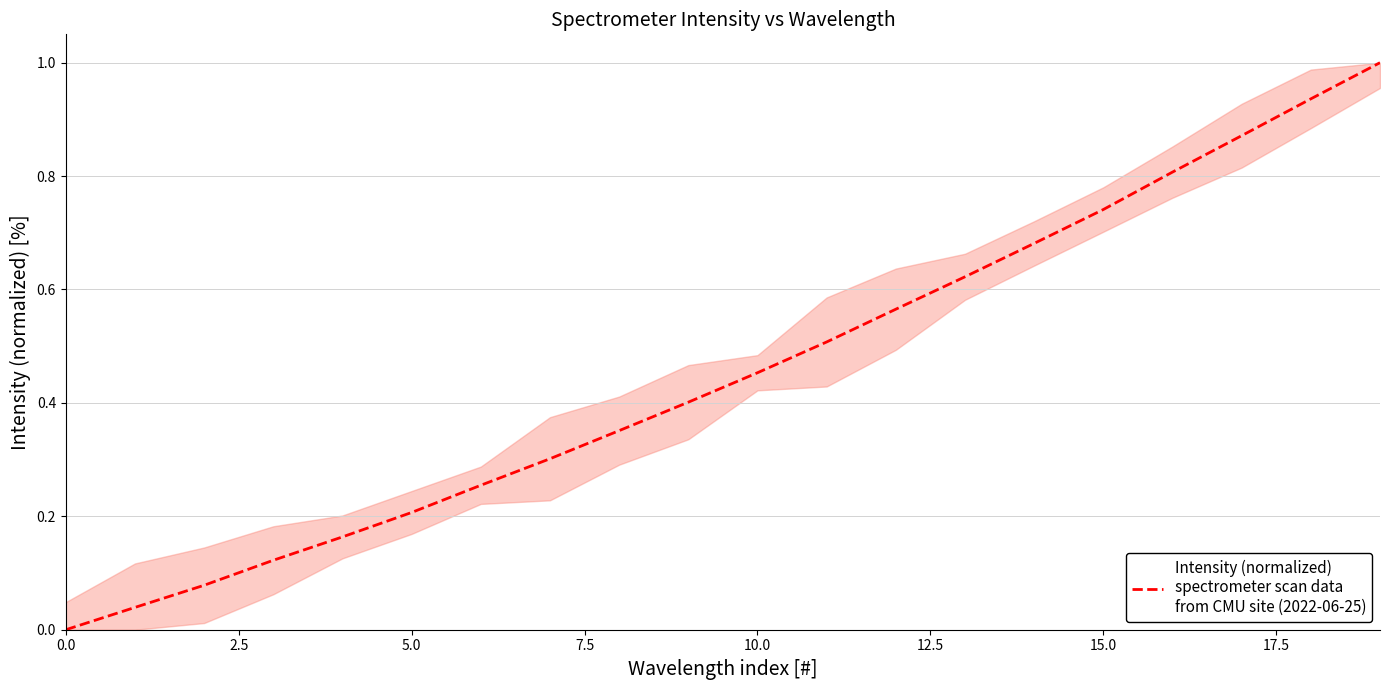

What is the maximum value shown in the chart?

1.0